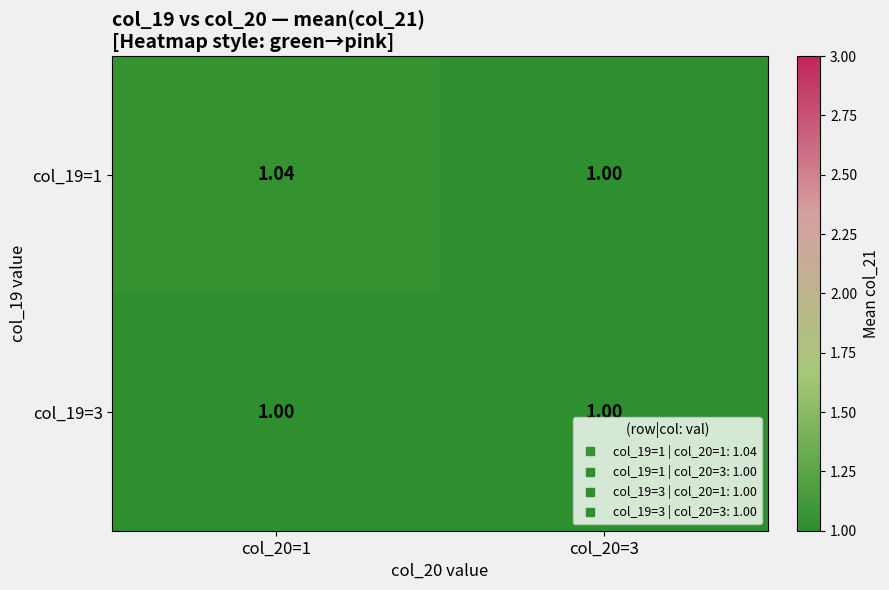

Is the value of col_19=3 at col_20=1 greater than the value of col_19=1 at col_20=1?

No